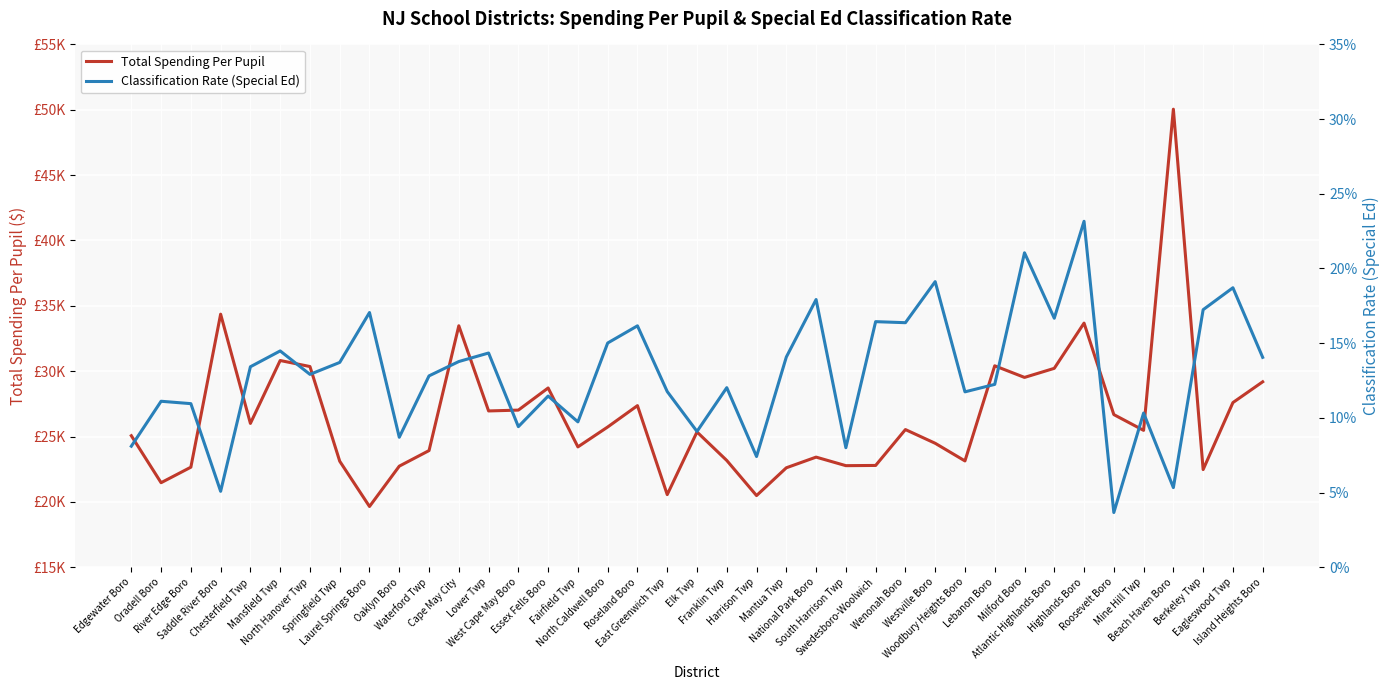

True or false: Total Spending Per Pupil and Classification Rate (Special Ed) intersect in this chart.

False